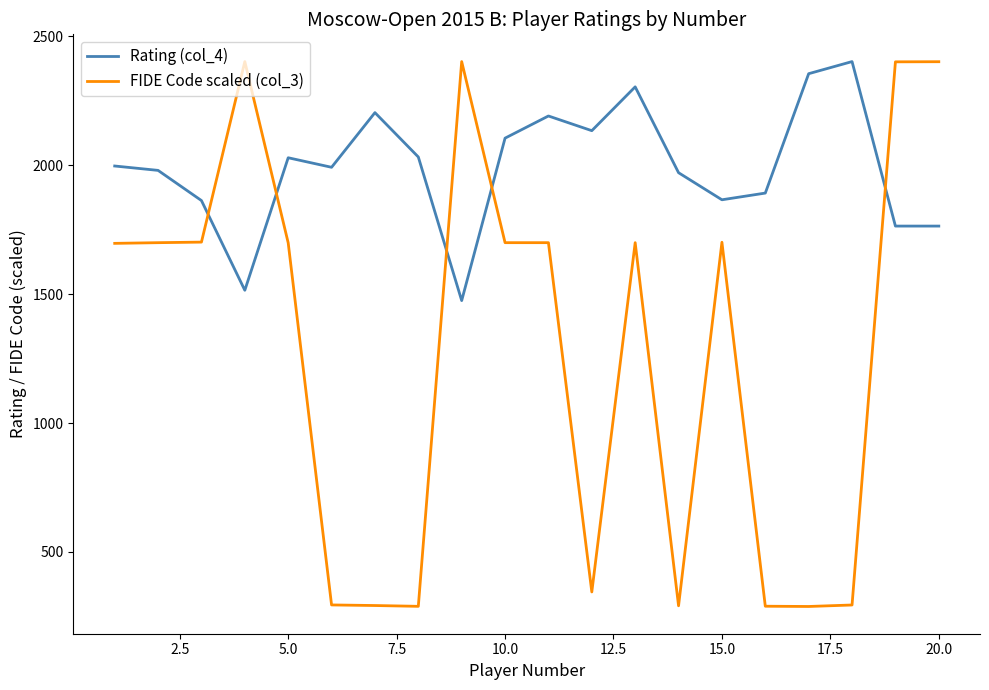

What is the difference between the maximum and minimum values in the Rating (col_4) series?

927.0